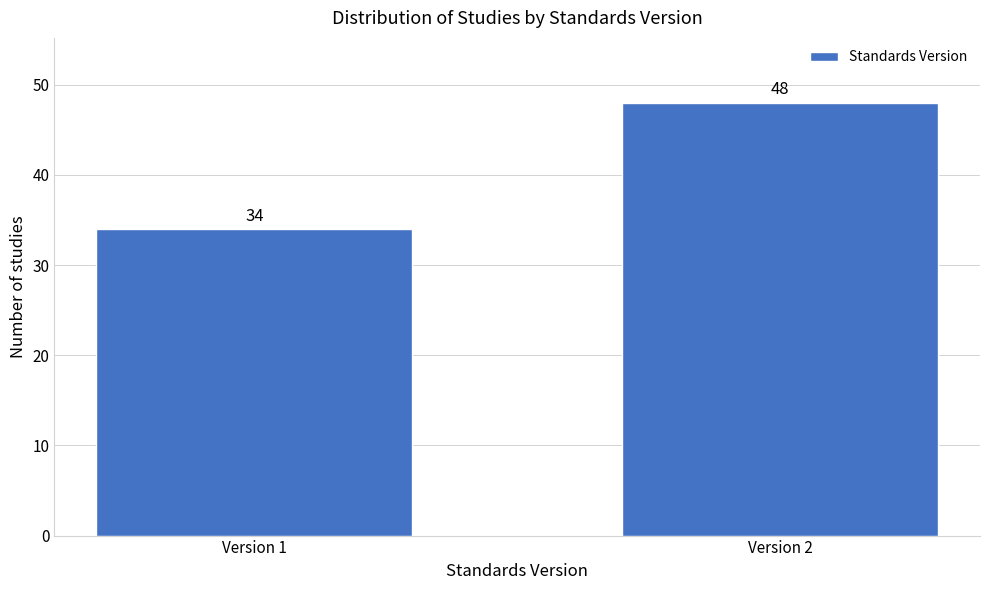

Reading left to right, what are all the values shown in this chart?

34	48